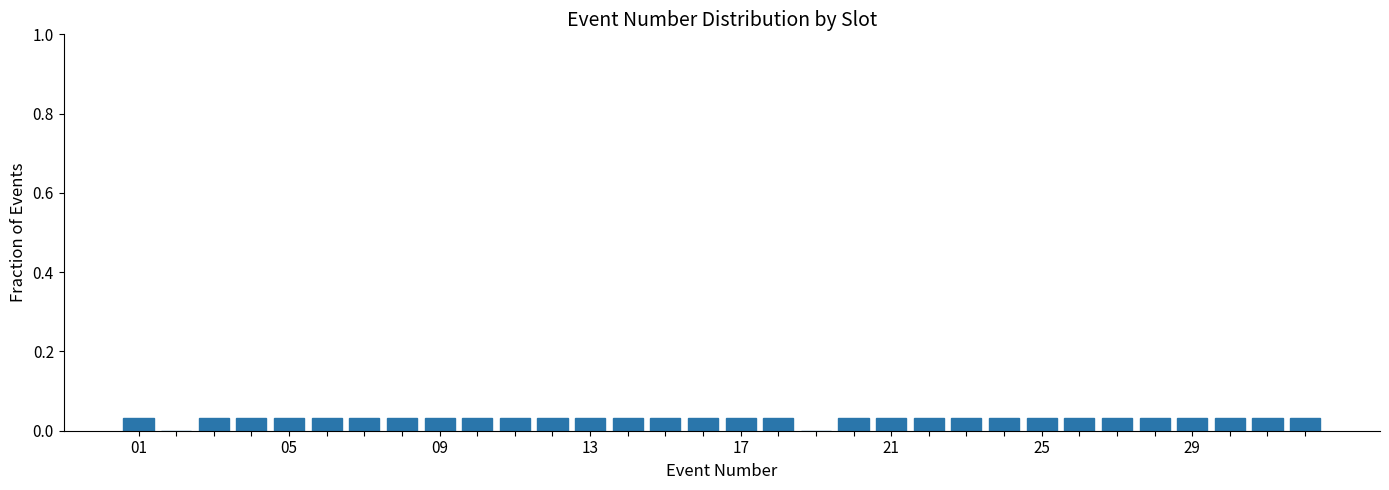

Are the bars horizontal?

No